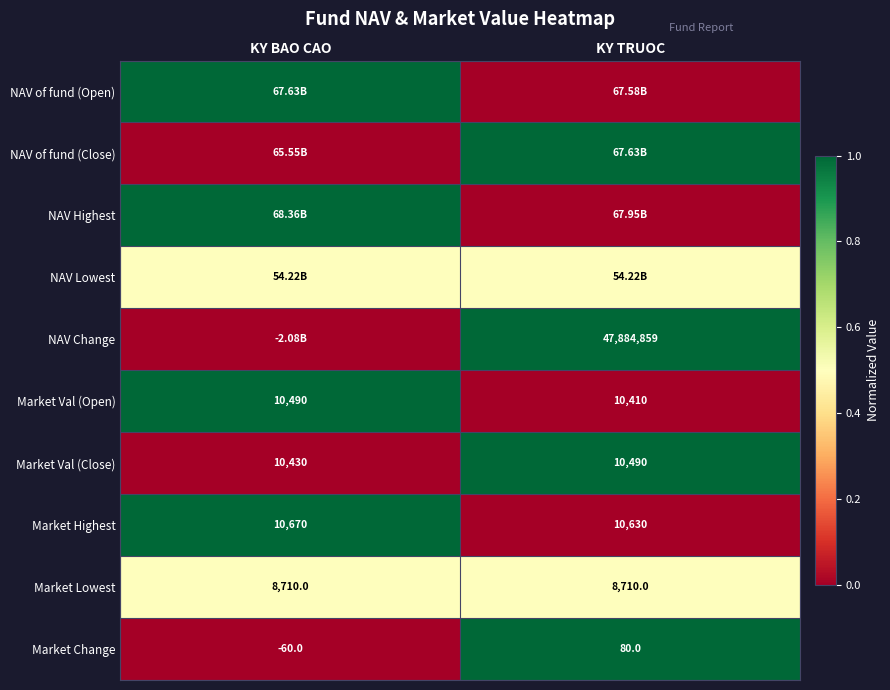

True or false: Market Val (Close) has a value of 0.7 at KY TRUOC.

False